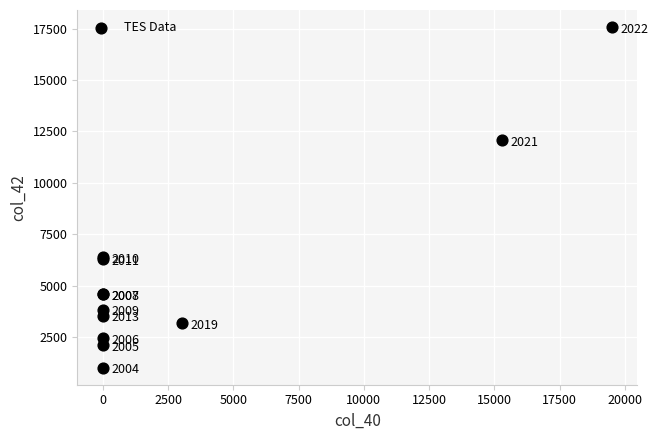

What Y value in the scatter plot is closest to 9293?

12070.0